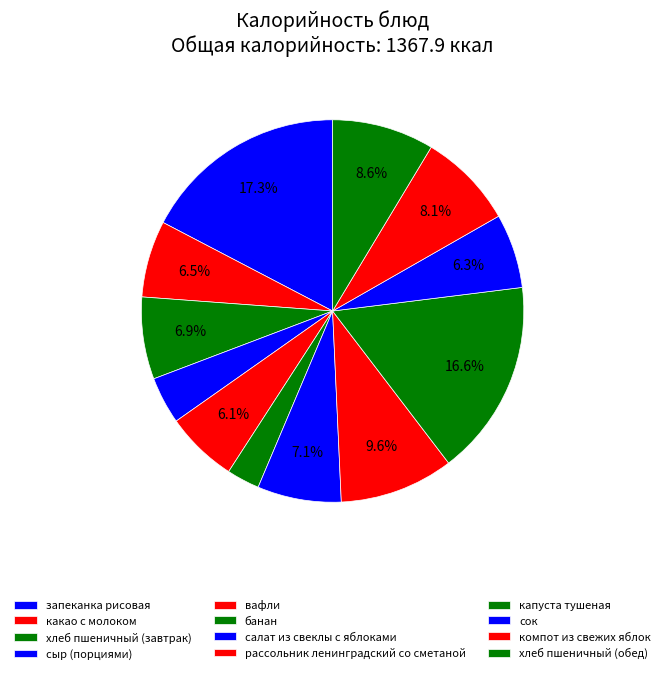

Does сок account for over 50% of the chart?

No